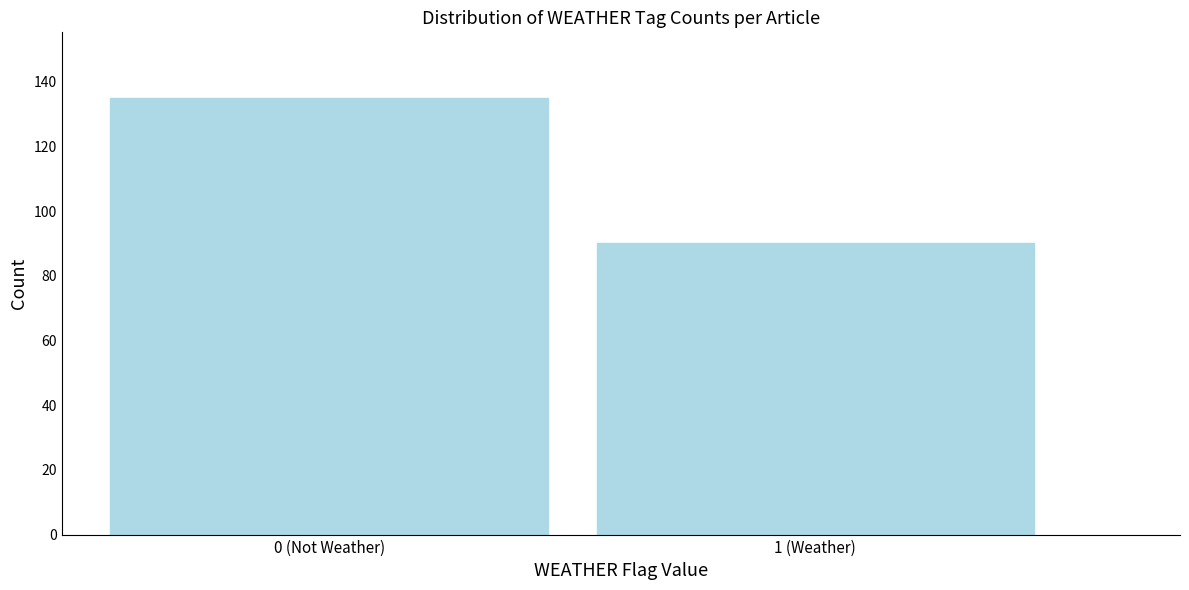

Reading left to right, extract all data points from this chart.

0 (Not Weather)=135	1 (Weather)=90